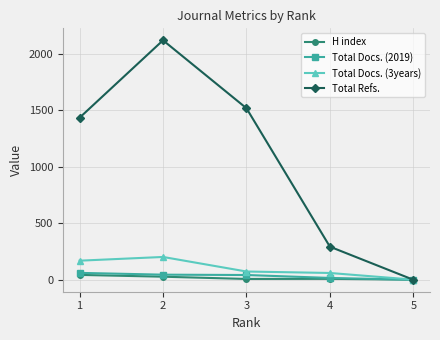

At which category is the sum across all series the highest?

2